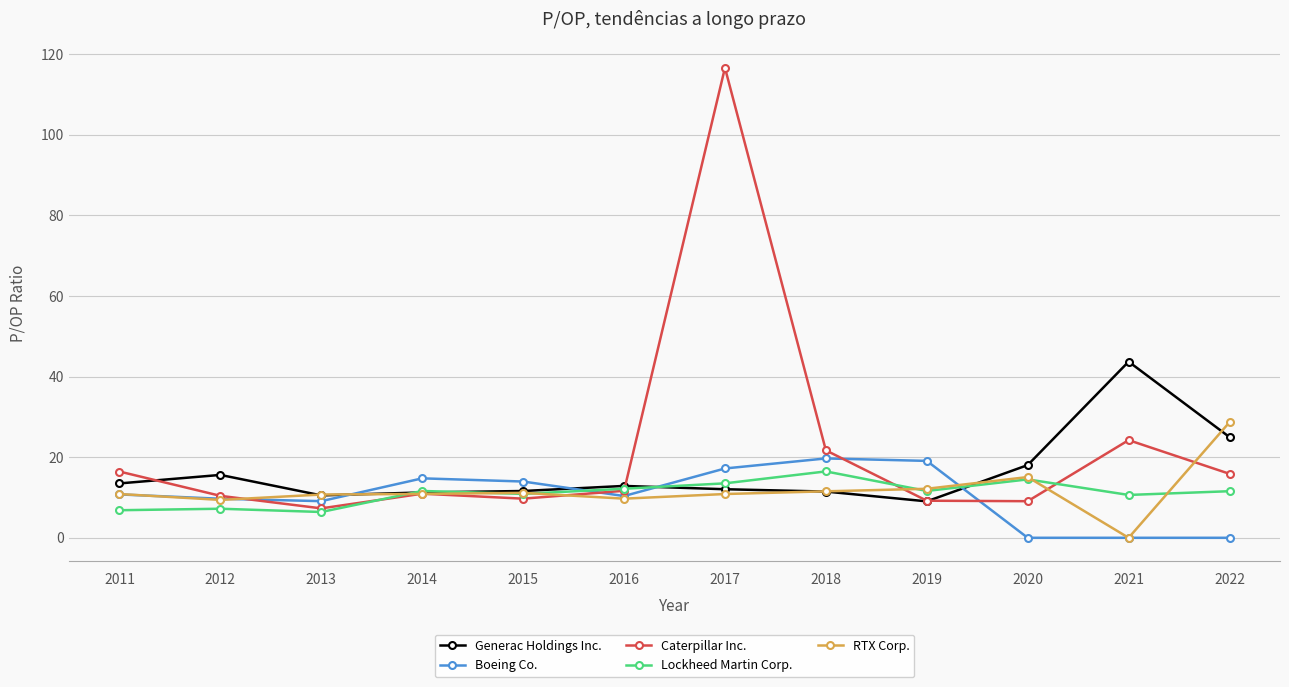

Which series has the largest total across all categories?

Caterpillar Inc.